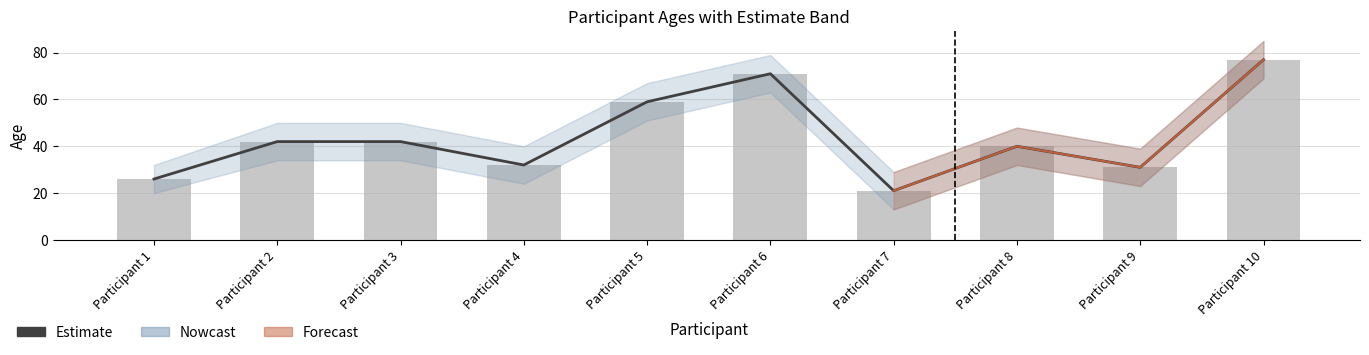

At which label does Age reach its peak?

Participant 10